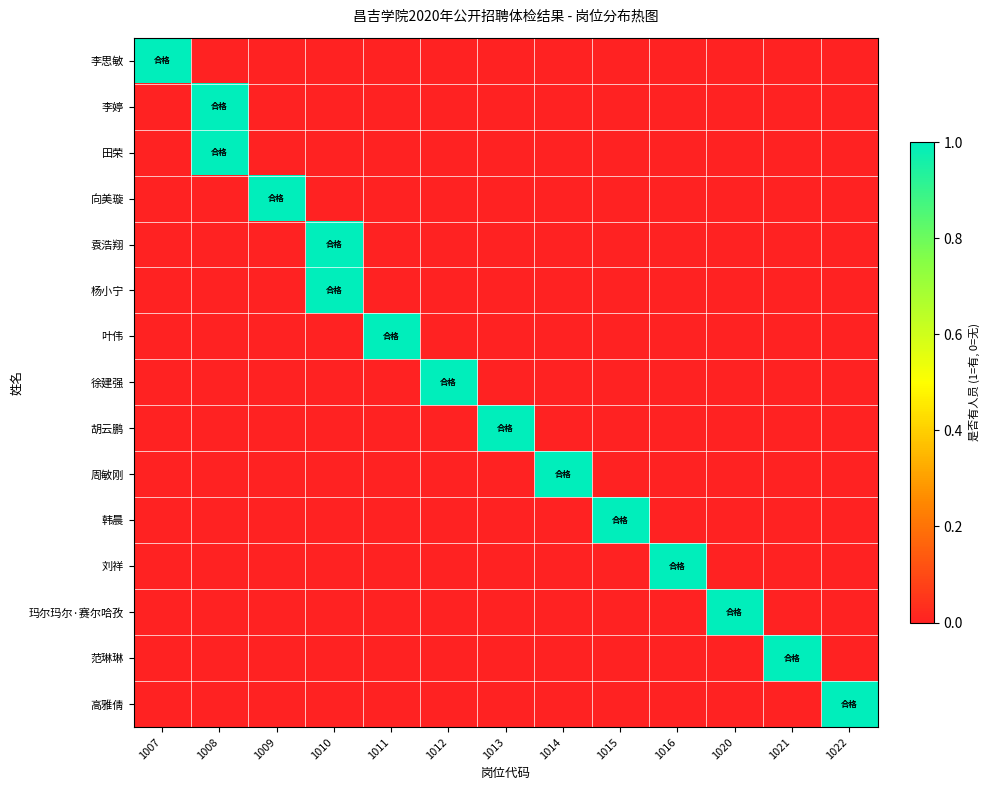

Which category has the lowest value across all series?

1008